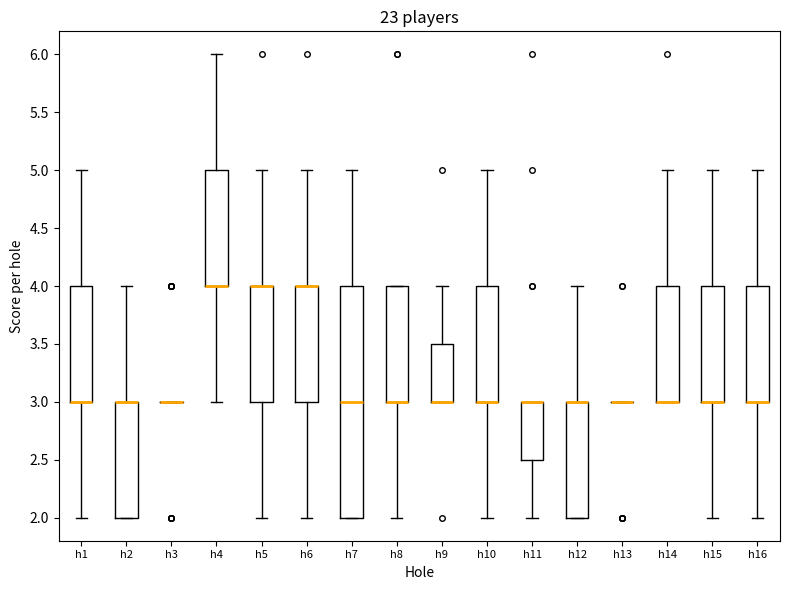

Reading left to right, read every box against the y-axis: the position of its median line, the range the box covers, and the ends of its whiskers. The values are not printed on the chart, so give them approximately, as read against the axis.

h1: median 3.0 (drawn on the box's lower edge), box 3.0 to 4.0, whiskers 2.0 to 5.0
h2: median 3.0 (drawn on the box's upper edge), box 2.0 to 3.0, whiskers 2.0 to 4.0
h3: box collapsed to a line at 3.0, whiskers 3.0 to 3.0
h4: median 4.0 (drawn on the box's lower edge), box 4.0 to 5.0, whiskers 3.0 to 6.0
h5: median 4.0 (drawn on the box's upper edge), box 3.0 to 4.0, whiskers 2.0 to 5.0
h6: median 4.0 (drawn on the box's upper edge), box 3.0 to 4.0, whiskers 2.0 to 5.0
h7: median 3.0, box 2.0 to 4.0, whiskers 2.0 to 5.0
h8: median 3.0 (drawn on the box's lower edge), box 3.0 to 4.0, whiskers 2.0 to 4.0
h9: median 3.0 (drawn on the box's lower edge), box 3.0 to 3.5, whiskers 3.0 to 4.0
h10: median 3.0 (drawn on the box's lower edge), box 3.0 to 4.0, whiskers 2.0 to 5.0
h11: median 3.0 (drawn on the box's upper edge), box 2.5 to 3.0, whiskers 2.0 to 3.0
h12: median 3.0 (drawn on the box's upper edge), box 2.0 to 3.0, whiskers 2.0 to 4.0
h13: box collapsed to a line at 3.0, whiskers 3.0 to 3.0
h14: median 3.0 (drawn on the box's lower edge), box 3.0 to 4.0, whiskers 3.0 to 5.0
h15: median 3.0 (drawn on the box's lower edge), box 3.0 to 4.0, whiskers 2.0 to 5.0
h16: median 3.0 (drawn on the box's lower edge), box 3.0 to 4.0, whiskers 2.0 to 5.0